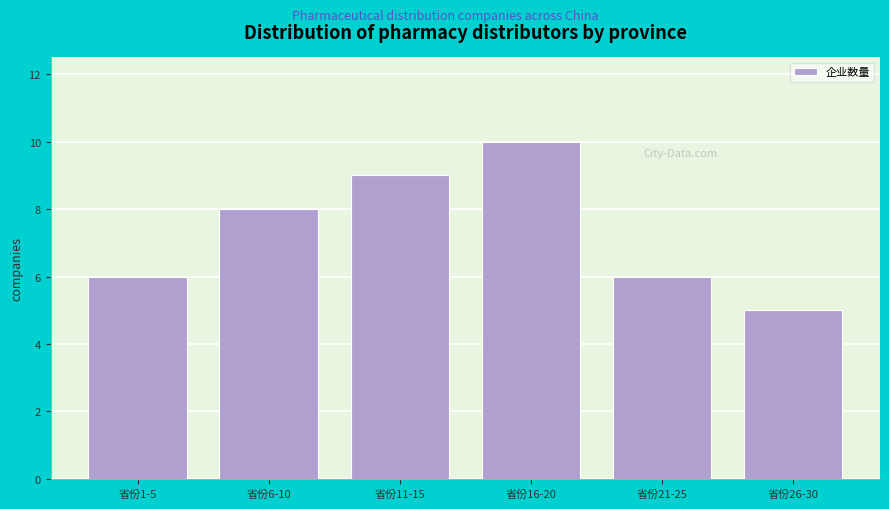

Reading left to right, transcribe all the data shown in this chart.

6	8	9	10	6	5